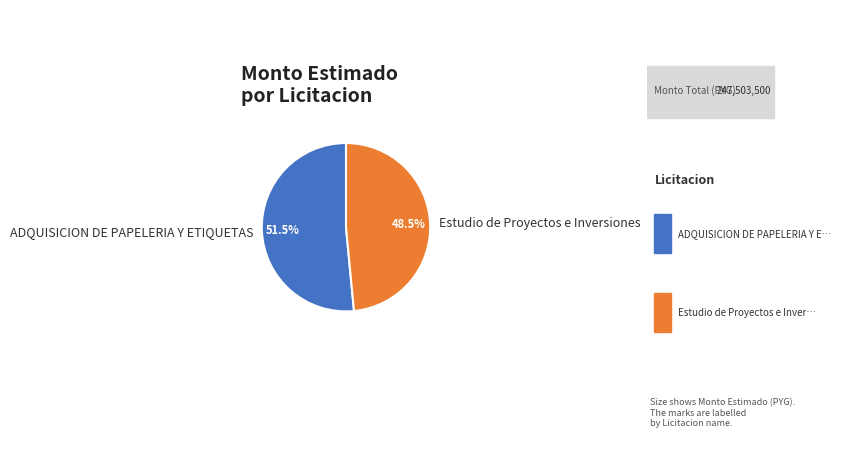

Count the number of slices in the pie.

2